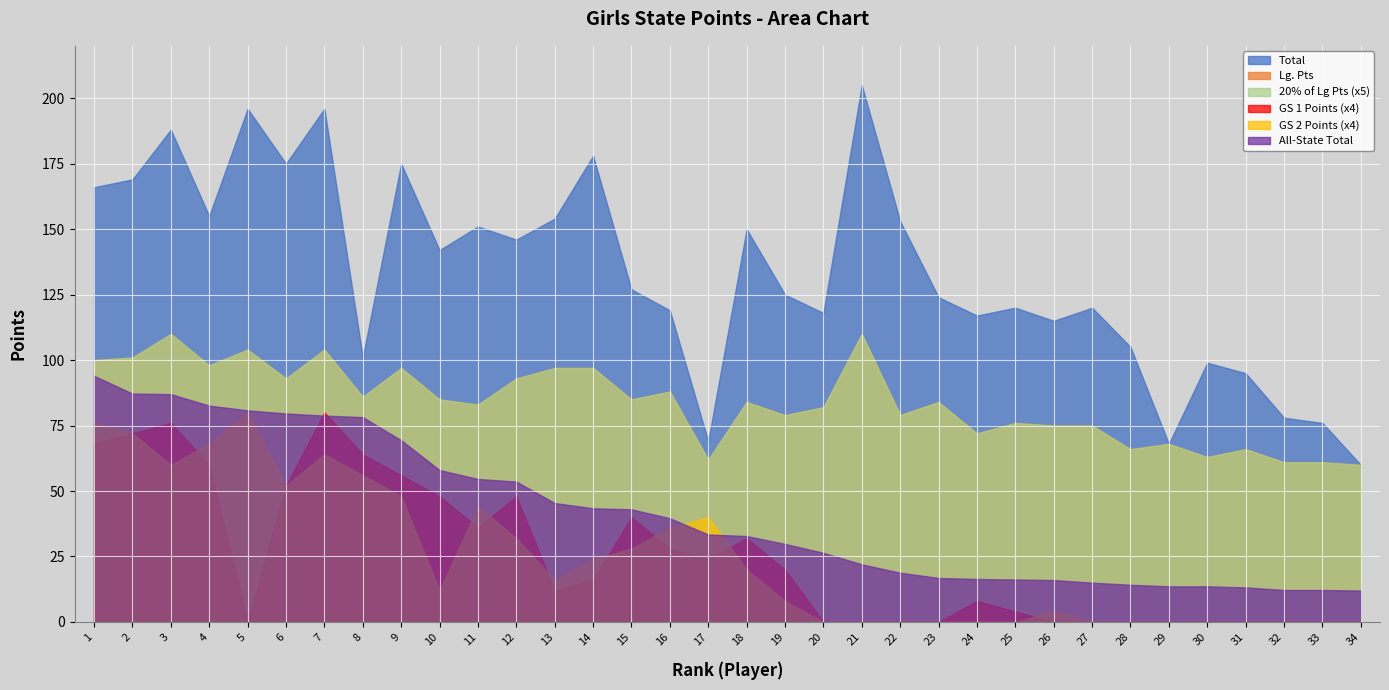

Which series has the widest spread of values?

Total